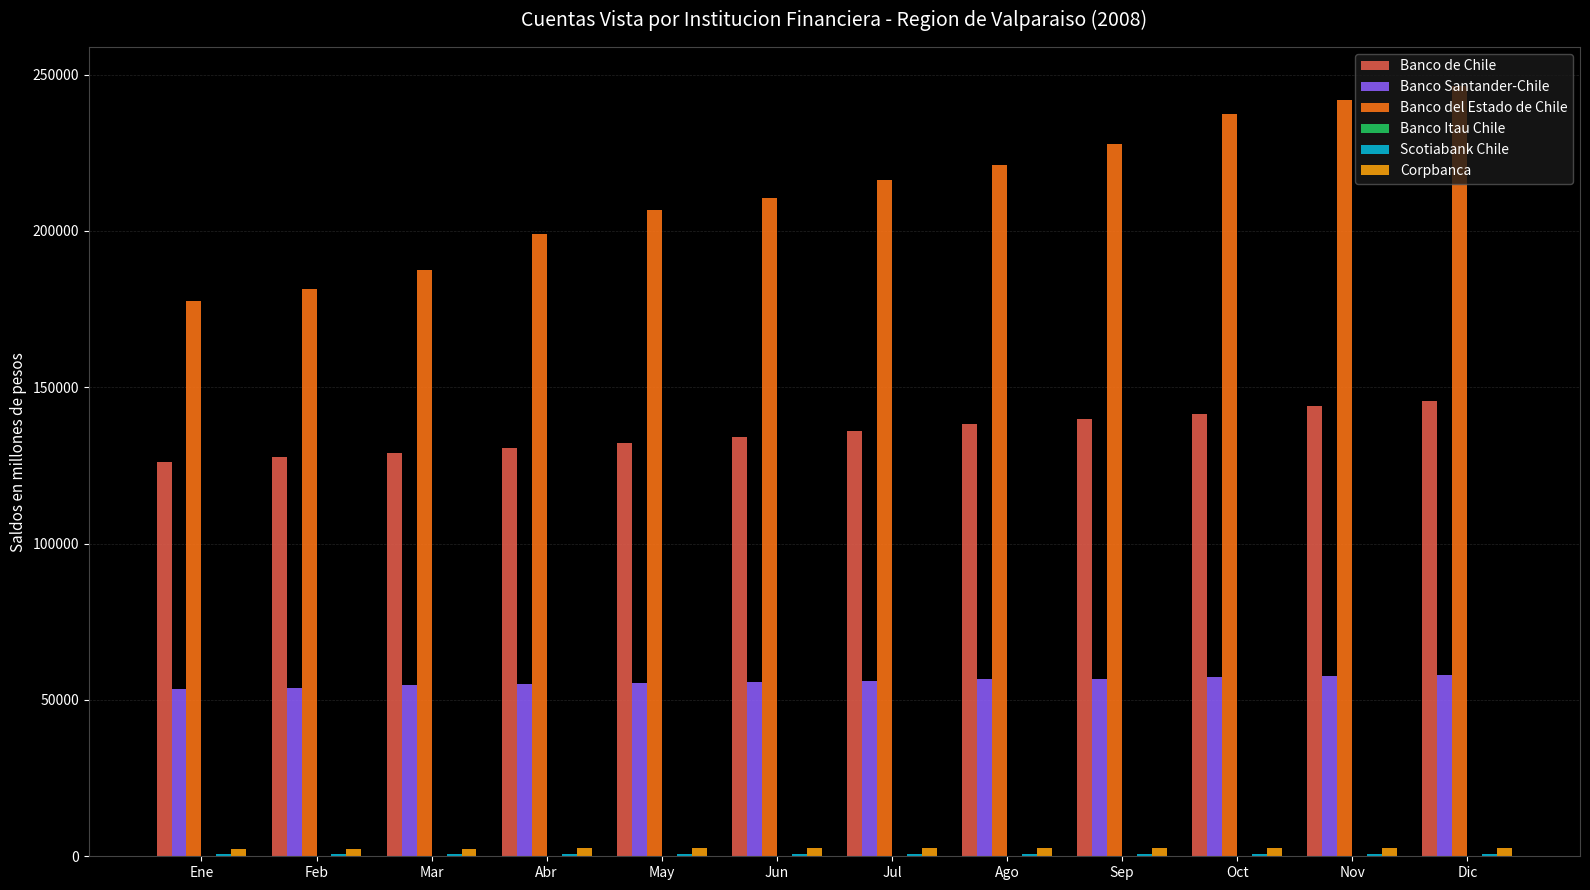

What value does the Corpbanca series have at May, to the nearest 50?

2600